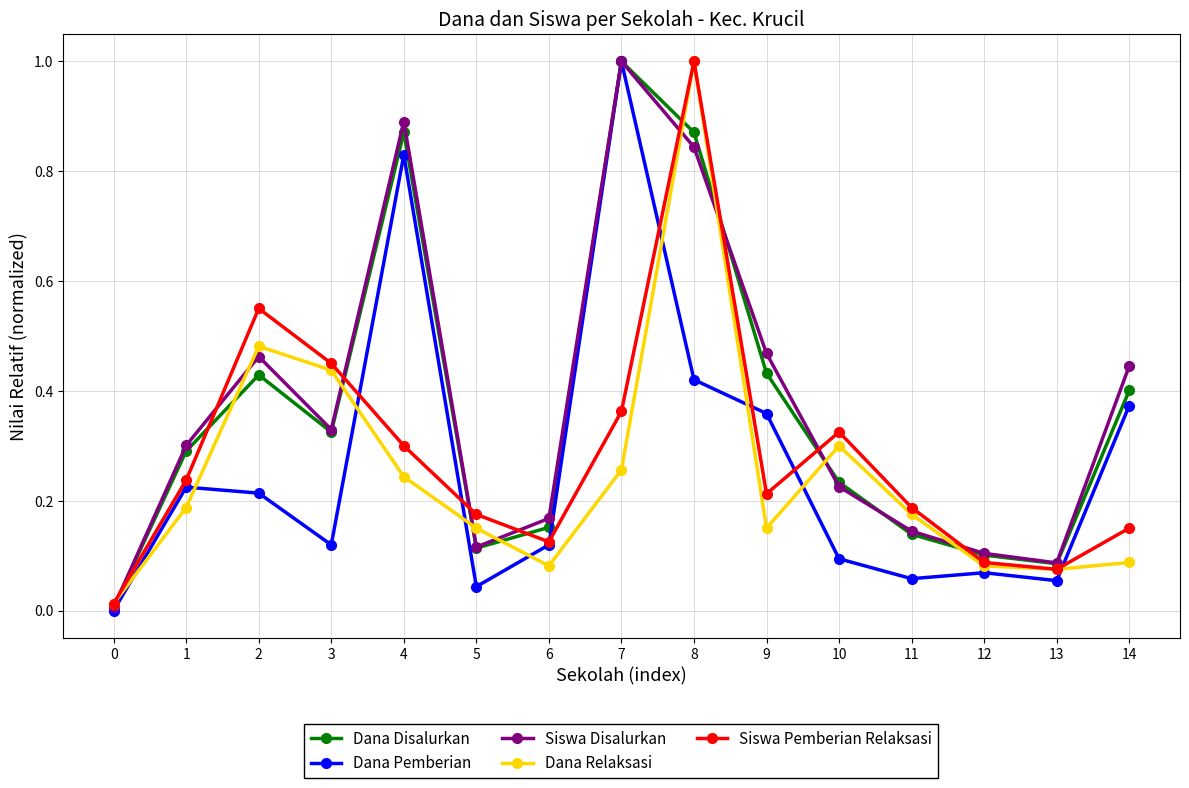

True or false: Dana Disalurkan has more than 1 interior local peaks.

True